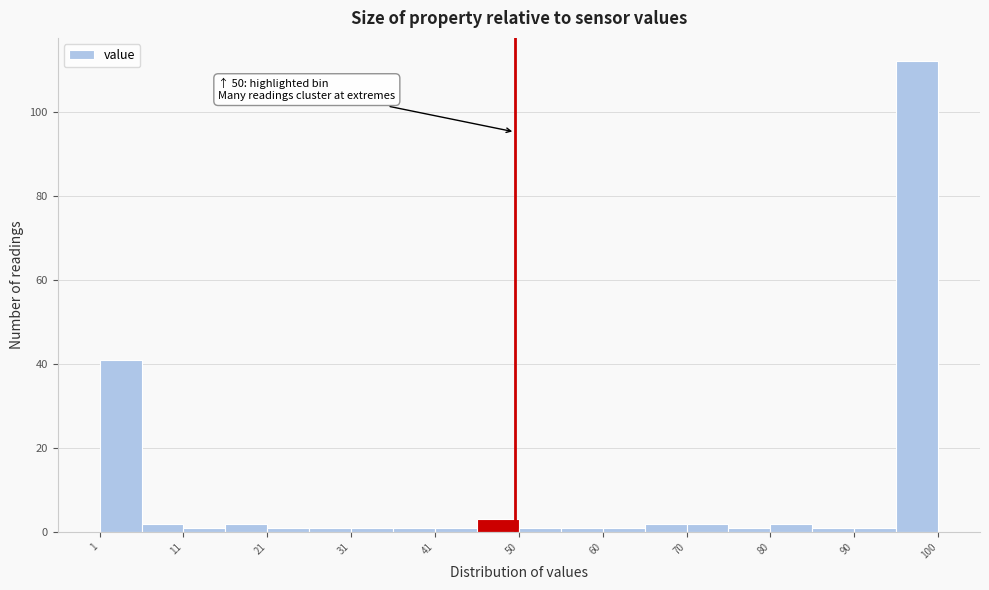

Over which range of the x-axis is the bar tallest?

95 to 100